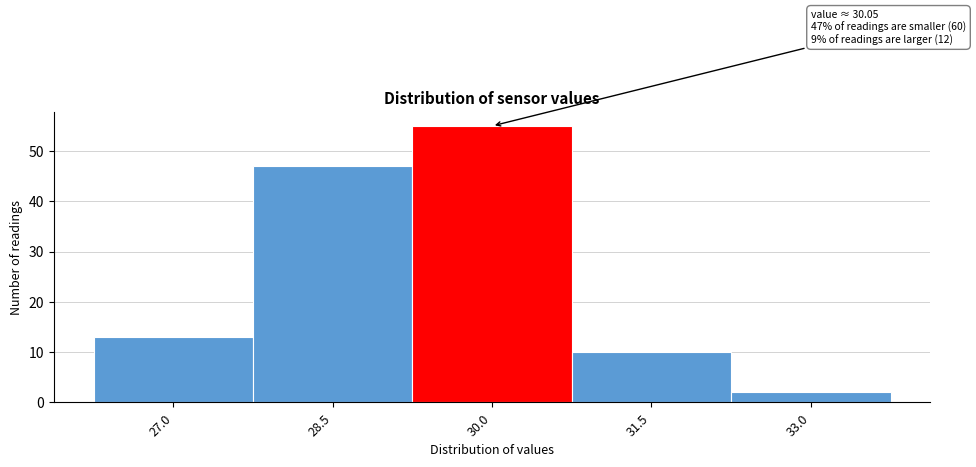

Reading right to left, extract all data points from this chart.

33.0=2	31.5=10	30.0=55	28.5=47	27.0=13